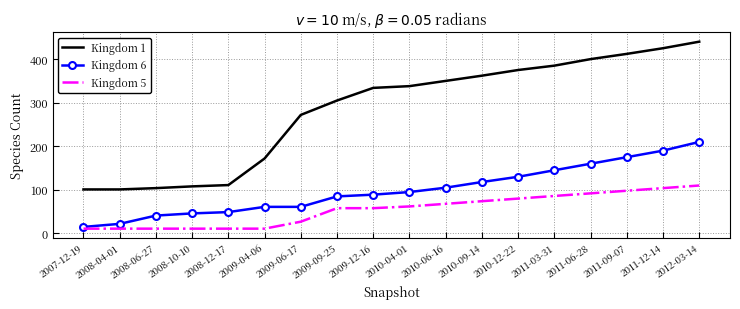

True or false: Kingdom 1 and Kingdom 6 intersect in this chart.

False